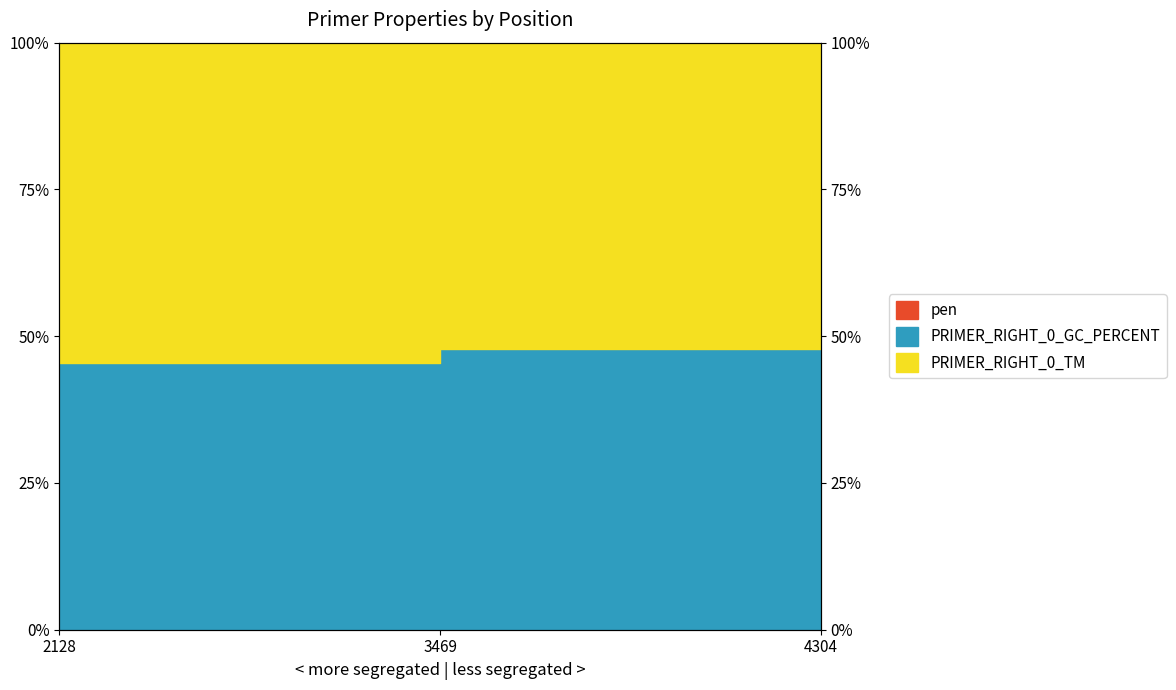

What is the difference between the second highest and minimum values in the PRIMER_RIGHT_0_GC_PERCENT series?

2.4